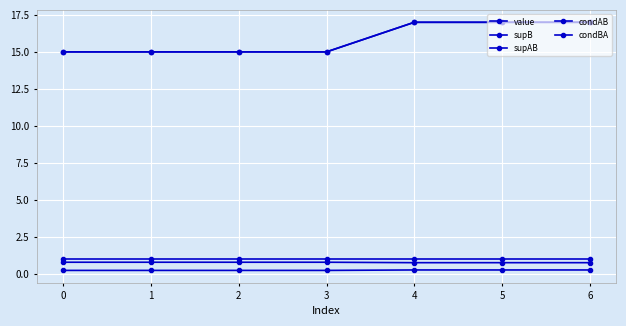

Does the chart have visible grid lines?

Yes